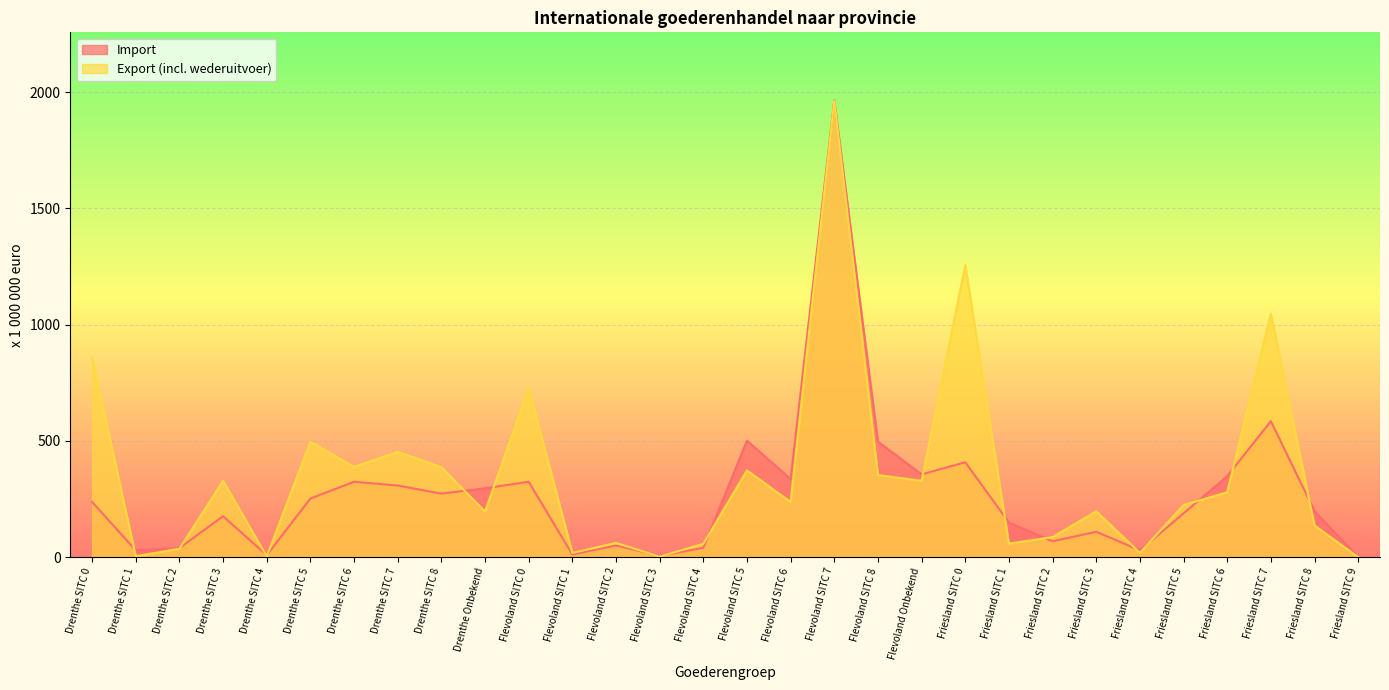

True or false: Export (incl. wederuitvoer) and Import cross at least once.

True